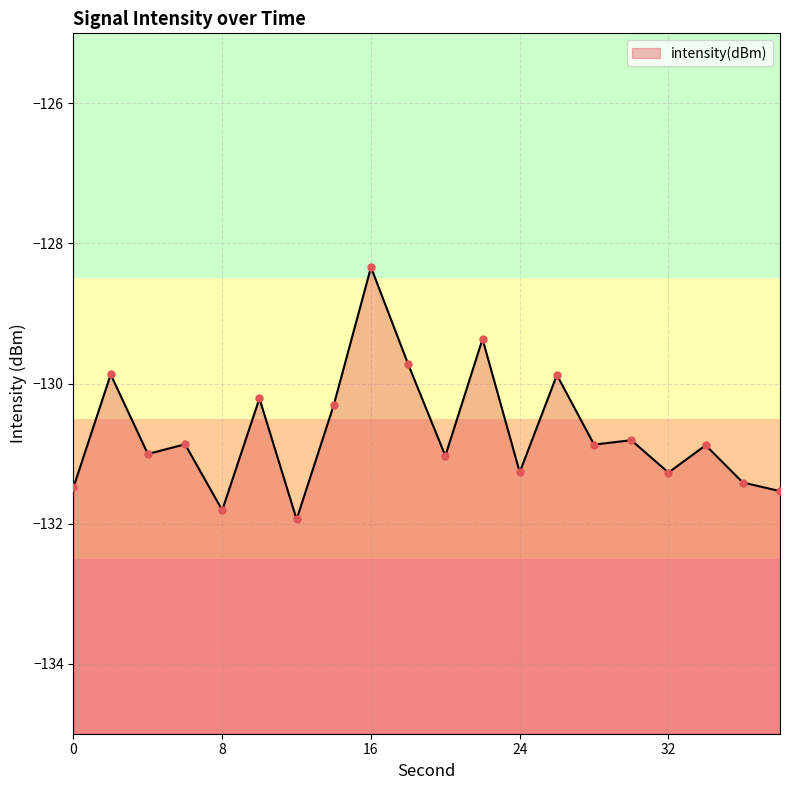

Which has a higher value, 22 or 4?

22